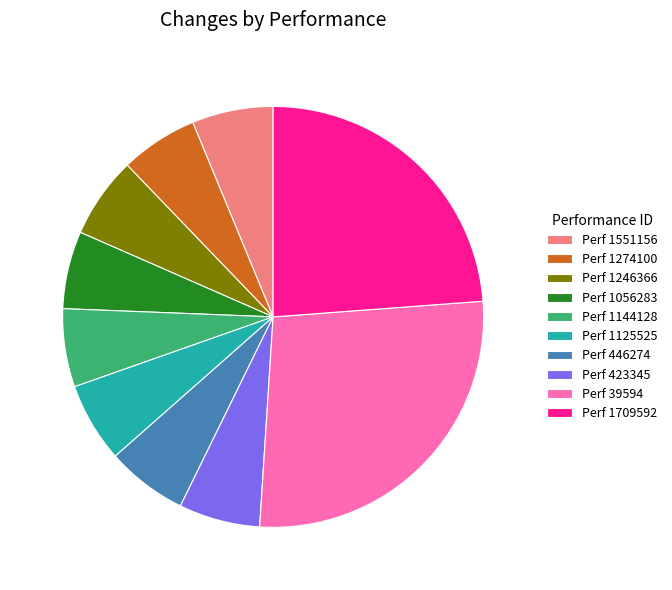

True or false: Perf 1125525 accounts for 19% of the total.

False